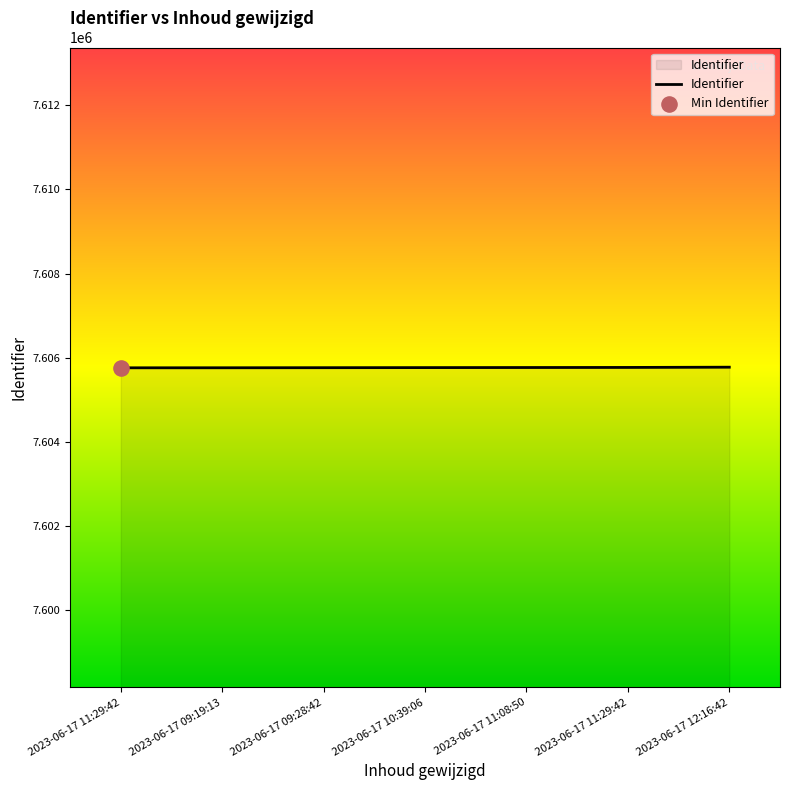

What is the ratio of the value at 2023-06-17 09:28:42 to the value at 2023-06-17 11:29:42?

1.0